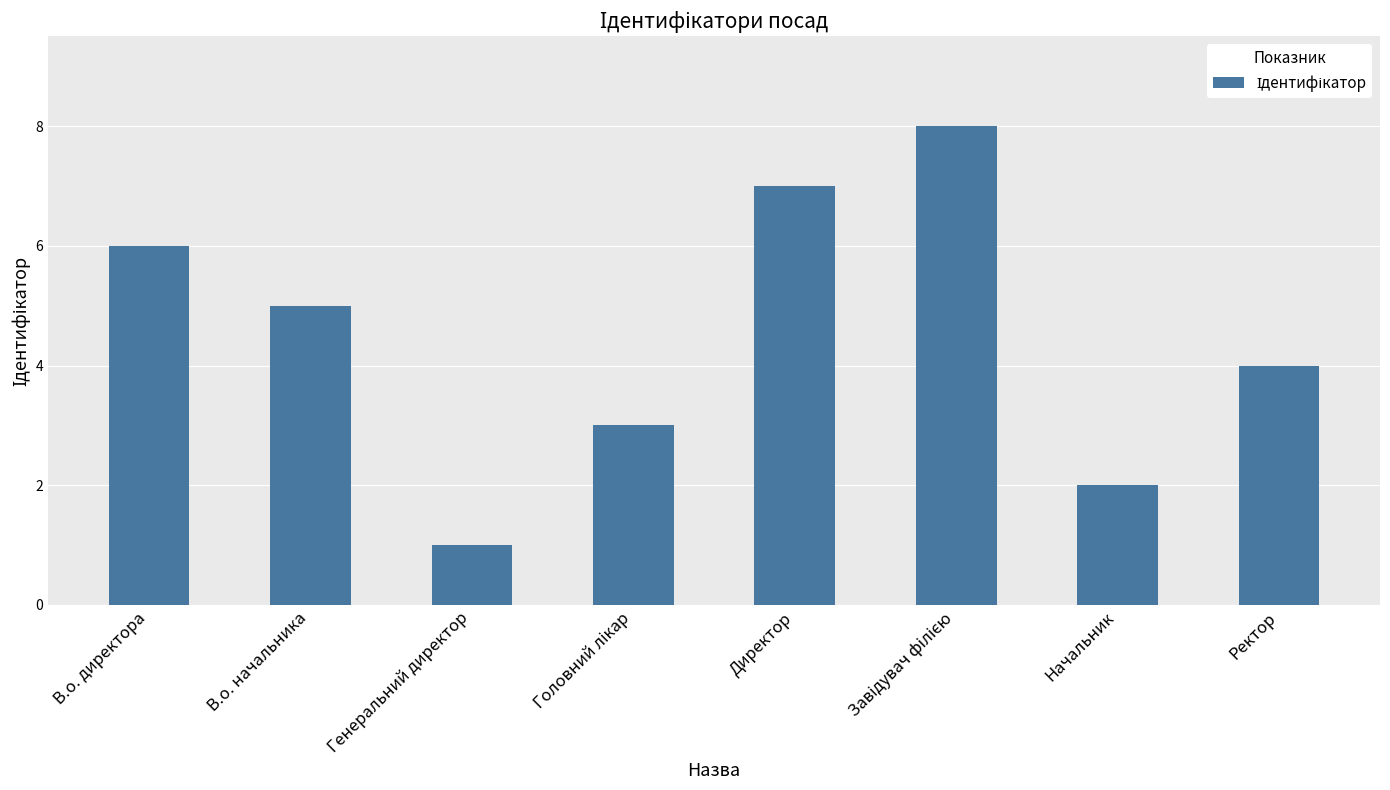

Approximately how many times larger is the value at Ректор compared to В.о. начальника?

0.8